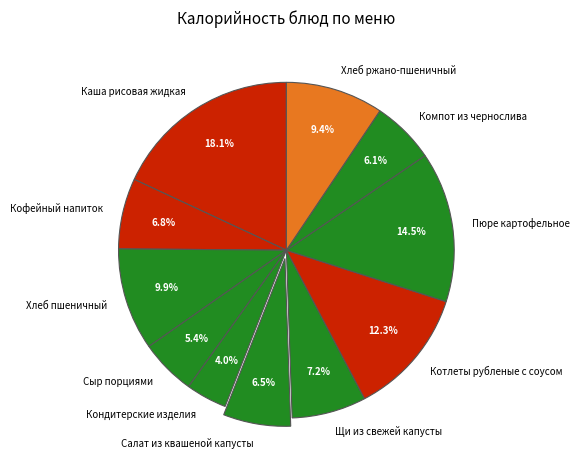

To the nearest percent, what percentage of the pie is Сыр порциями?

5%